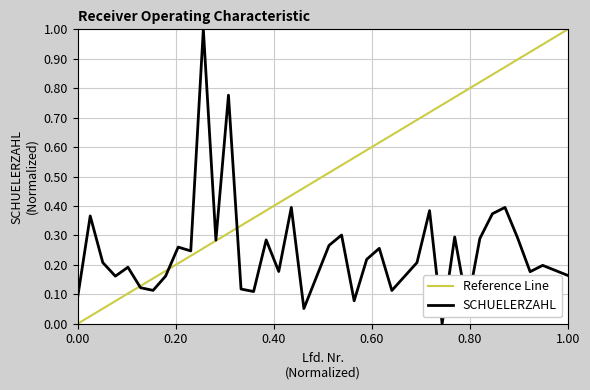

True or false: the data shows 0.3 at 21.

True